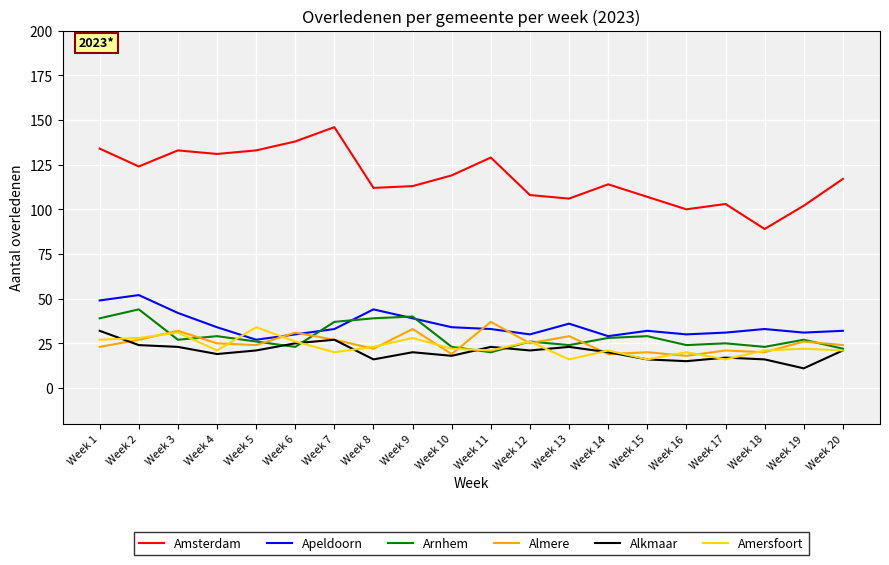

Read the Amersfoort value at Week 11, to the nearest 5.

20